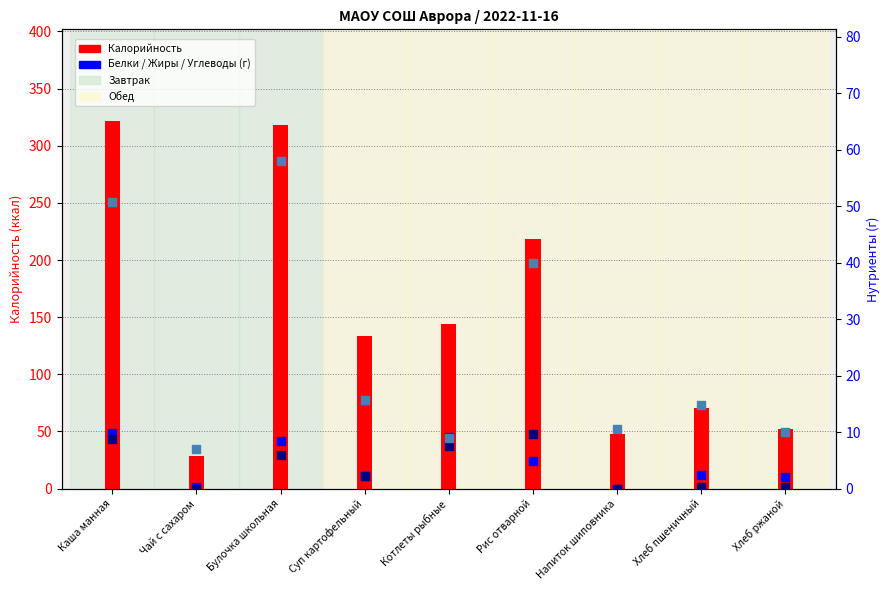

Which series has the largest Y range (max minus min)?

Калорийность